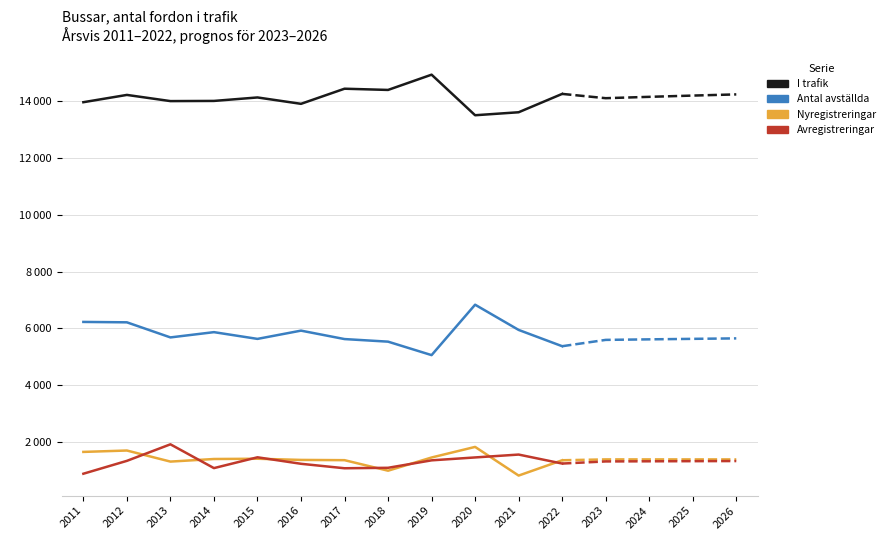

True or false: I trafik and Nyregistreringar intersect in this chart.

False